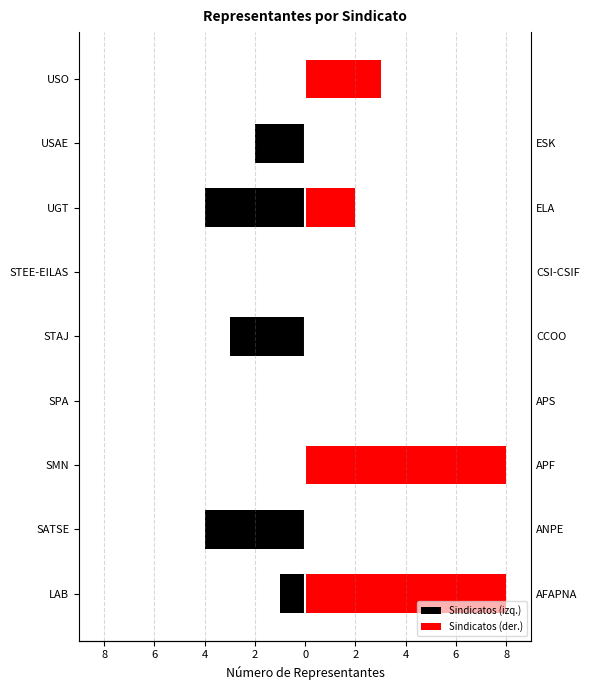

How many bars are there in each group?

2